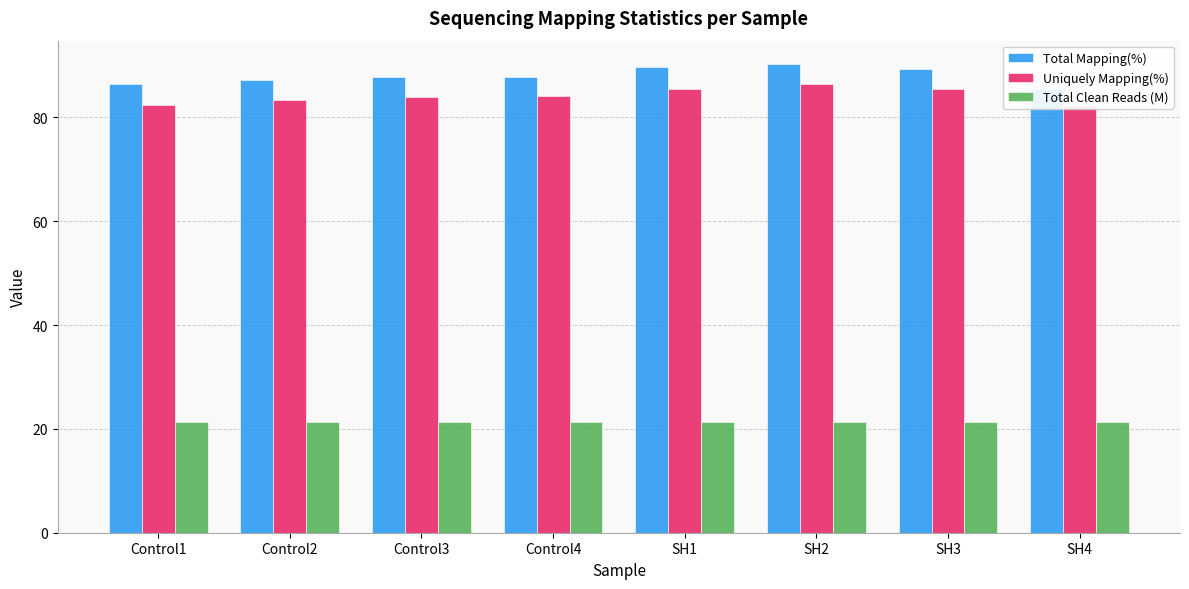

At which category is the sum across all series the highest?

SH2